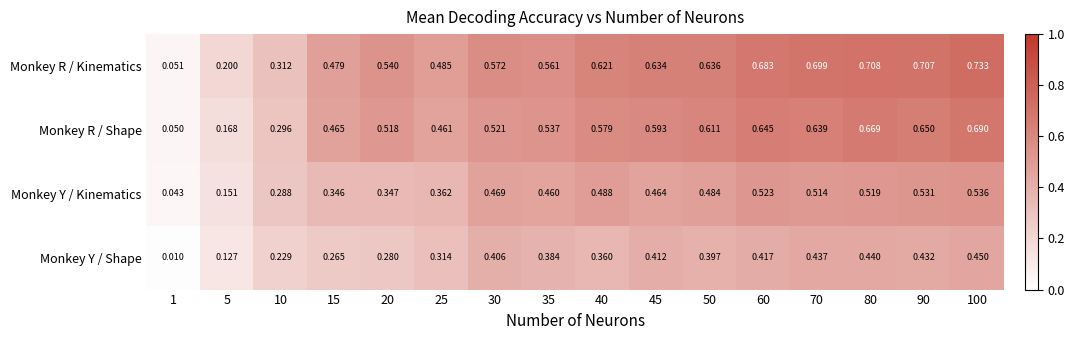

Which series has the largest total across all categories?

Monkey R / Kinematics